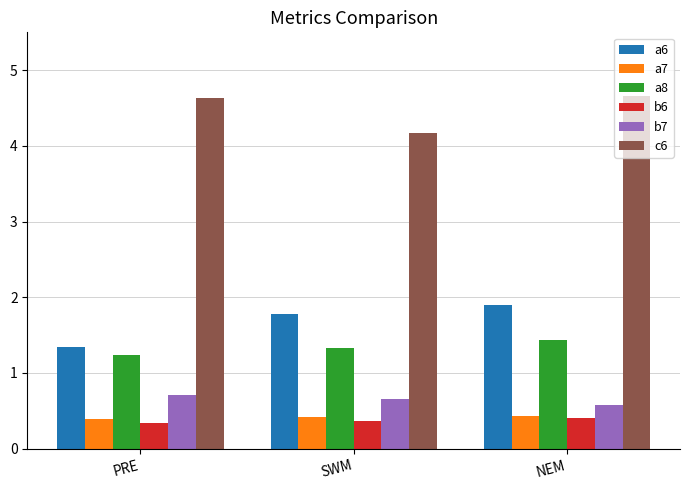

What is the greatest value displayed?

4.7